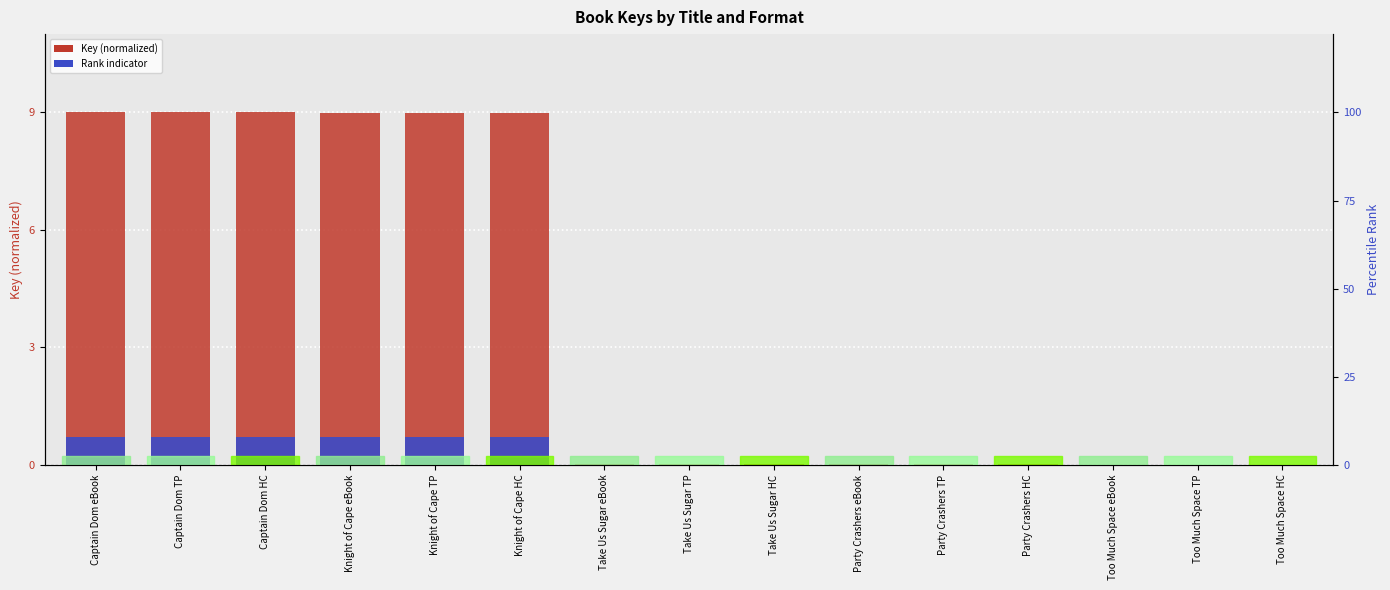

At Captain Dom HC, list the series in order from smallest to largest.

Rank indicator, Key (normalized)